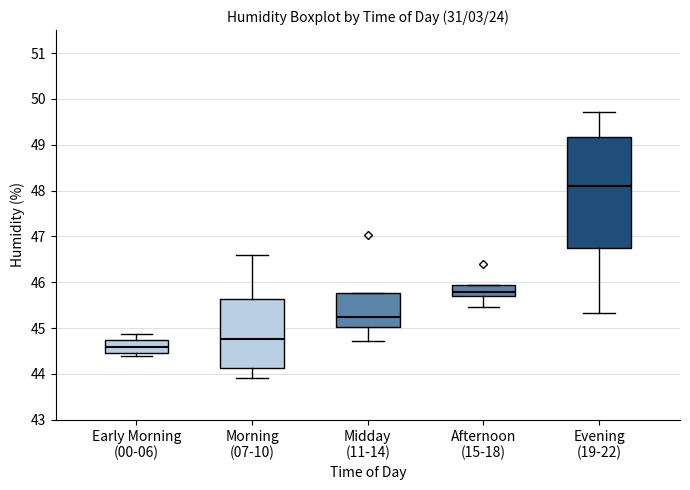

Reading left to right, transcribe this box plot: for each box, give where its median line is, the range the box spans, and where its two whiskers end, as read against the y-axis. The values are not printed on the chart, so give them approximately, as read against the axis.

Early Morning (00-06): median 44.6, box 44.5 to 44.7, whiskers 44.4 to 44.9
Morning (07-10): median 44.8, box 44.1 to 45.6, whiskers 43.9 to 46.6
Midday (11-14): median 45.2, box 45.0 to 45.8, whiskers 44.7 to 45.8
Afternoon (15-18): median 45.8, box 45.7 to 45.9, whiskers 45.5 to 45.9
Evening (19-22): median 48.1, box 46.7 to 49.2, whiskers 45.3 to 49.7